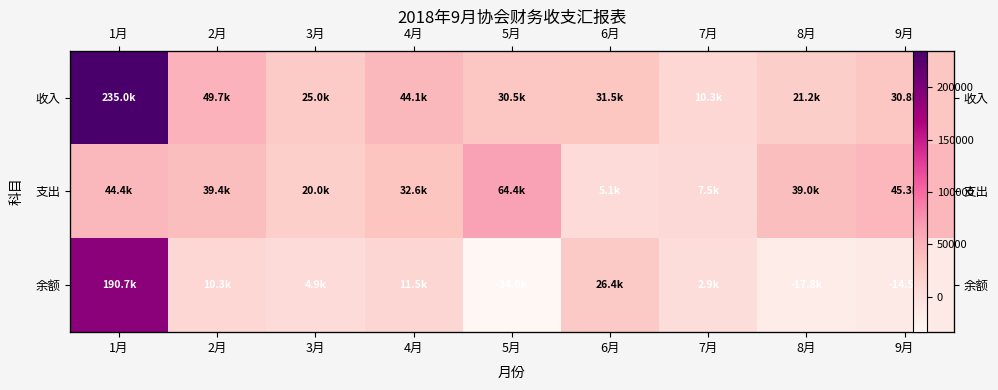

Where is 余额 nearest to the value 78346?

6月